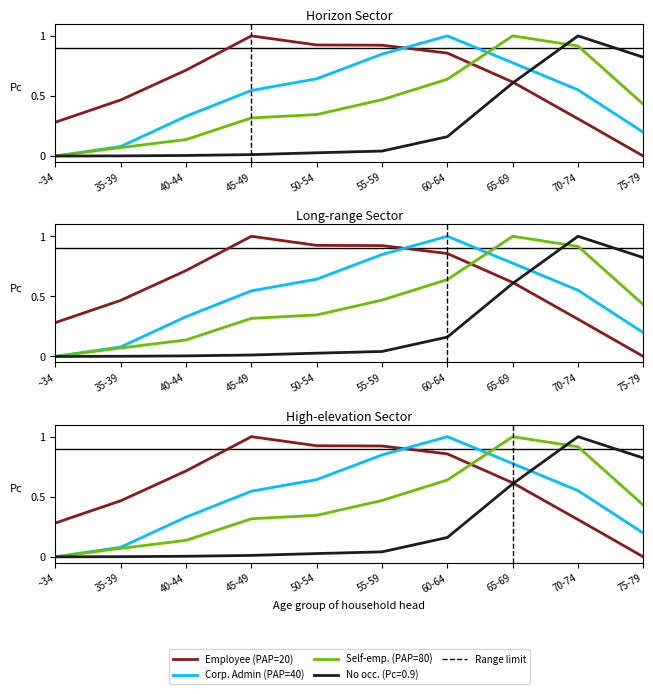

At which category does Self-employed & Other reach its first local peak?

65-69